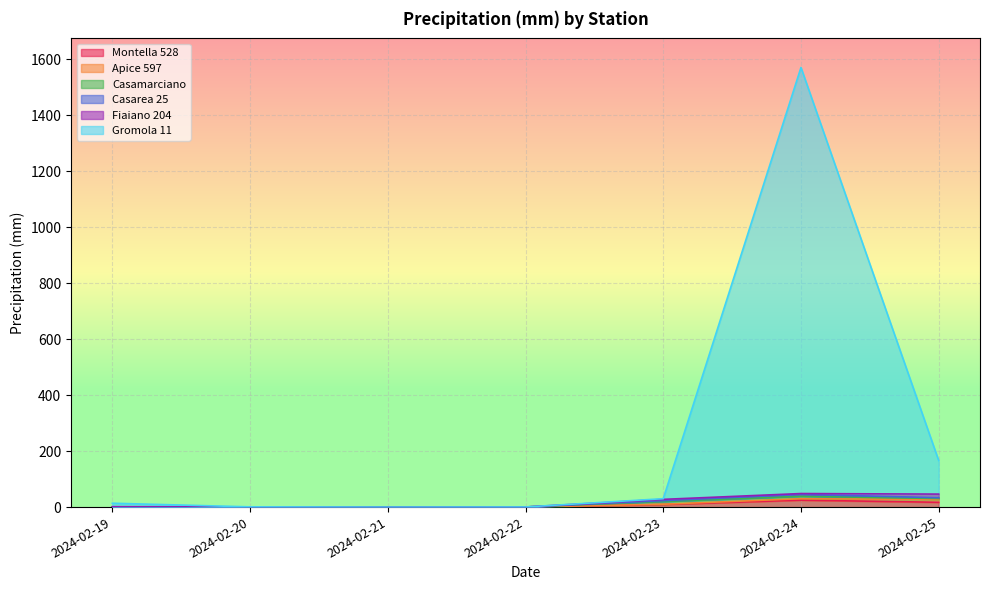

In Casamarciano, how many points are higher than both neighbors (excluding endpoints)?

2